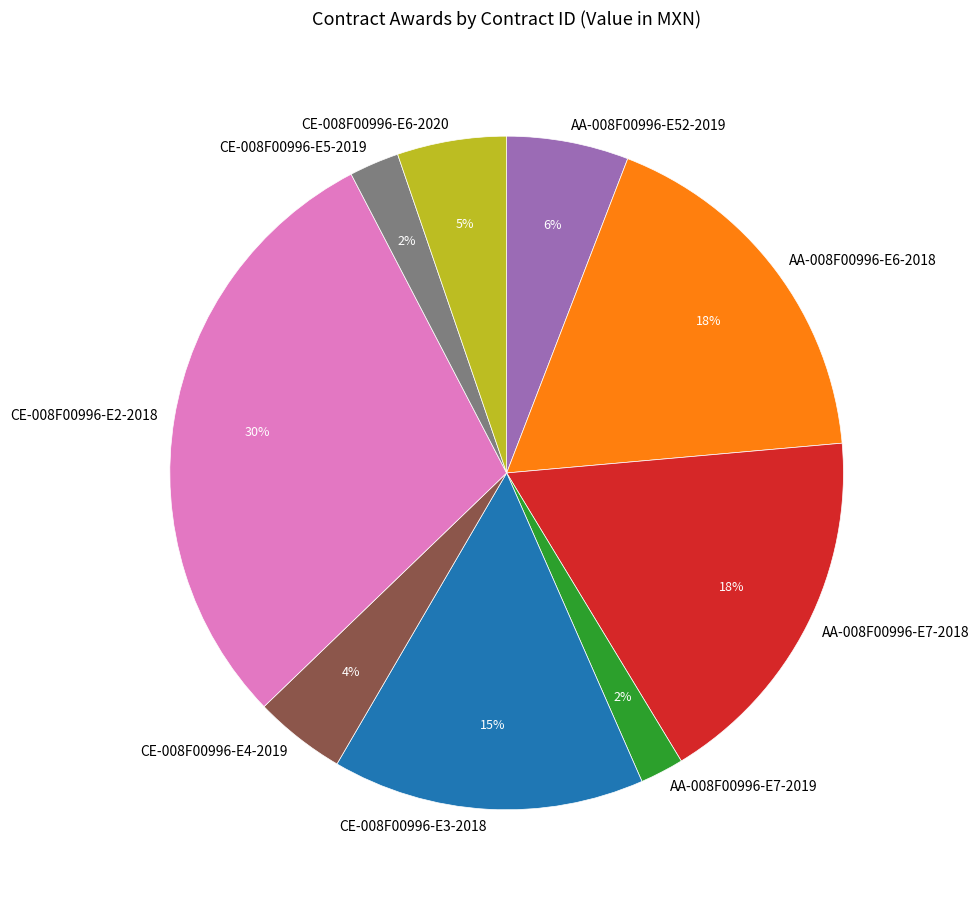

How many segments does this pie chart have?

9